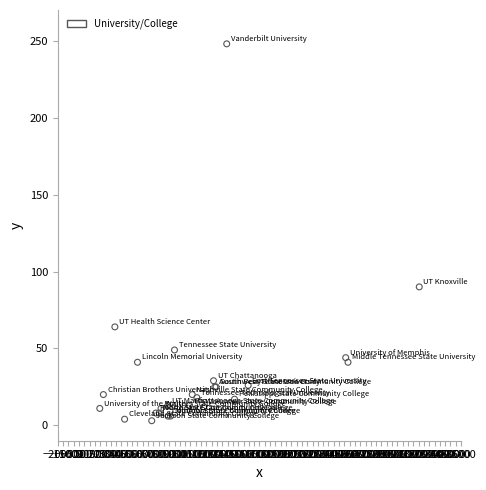

What Y value in the scatter plot is closest to 125?

90